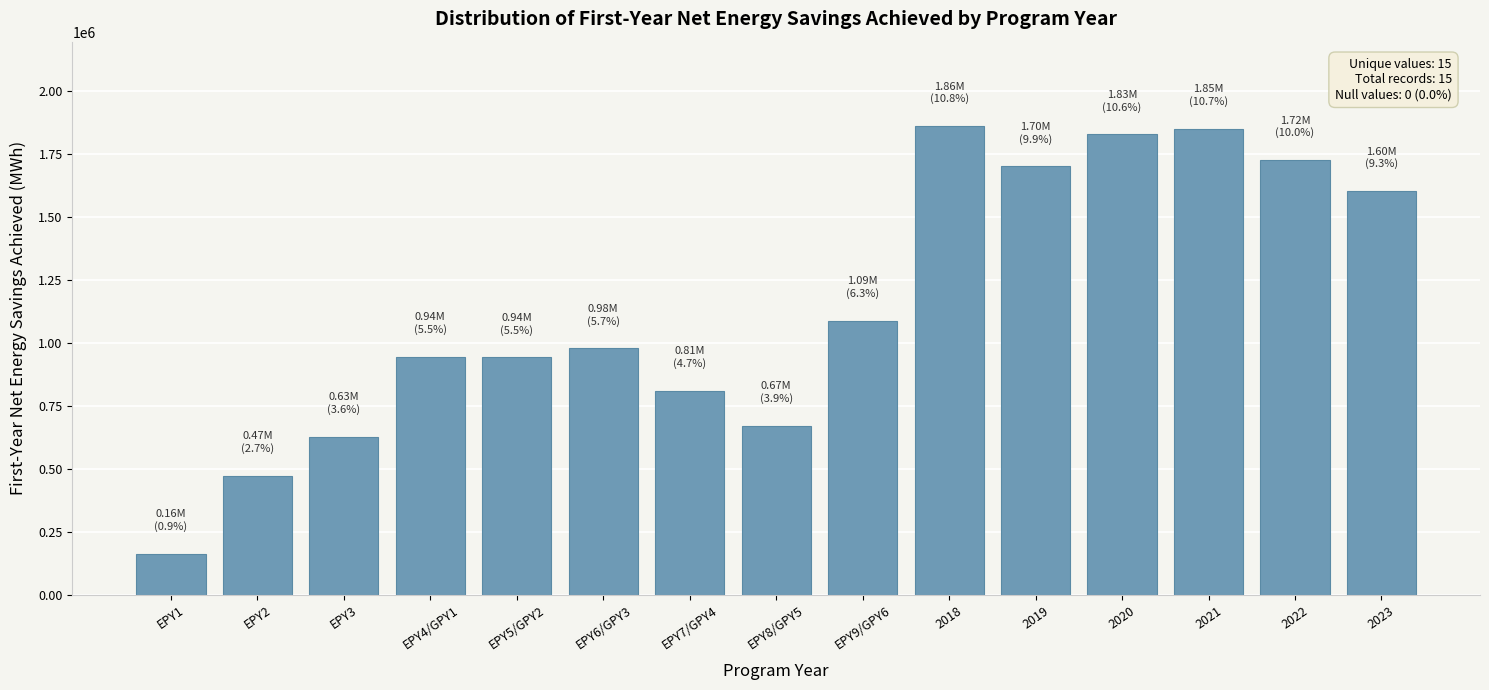

What is the label of the 2nd bar from the left?

EPY2